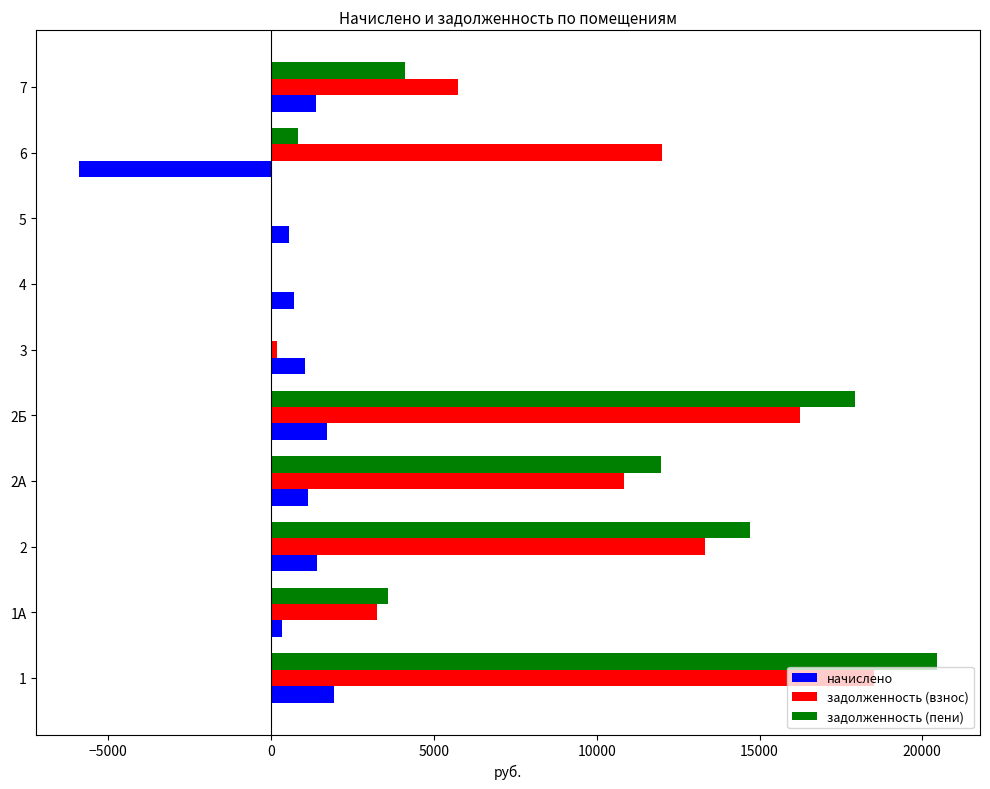

At which category does the chart reach its peak across all series?

1